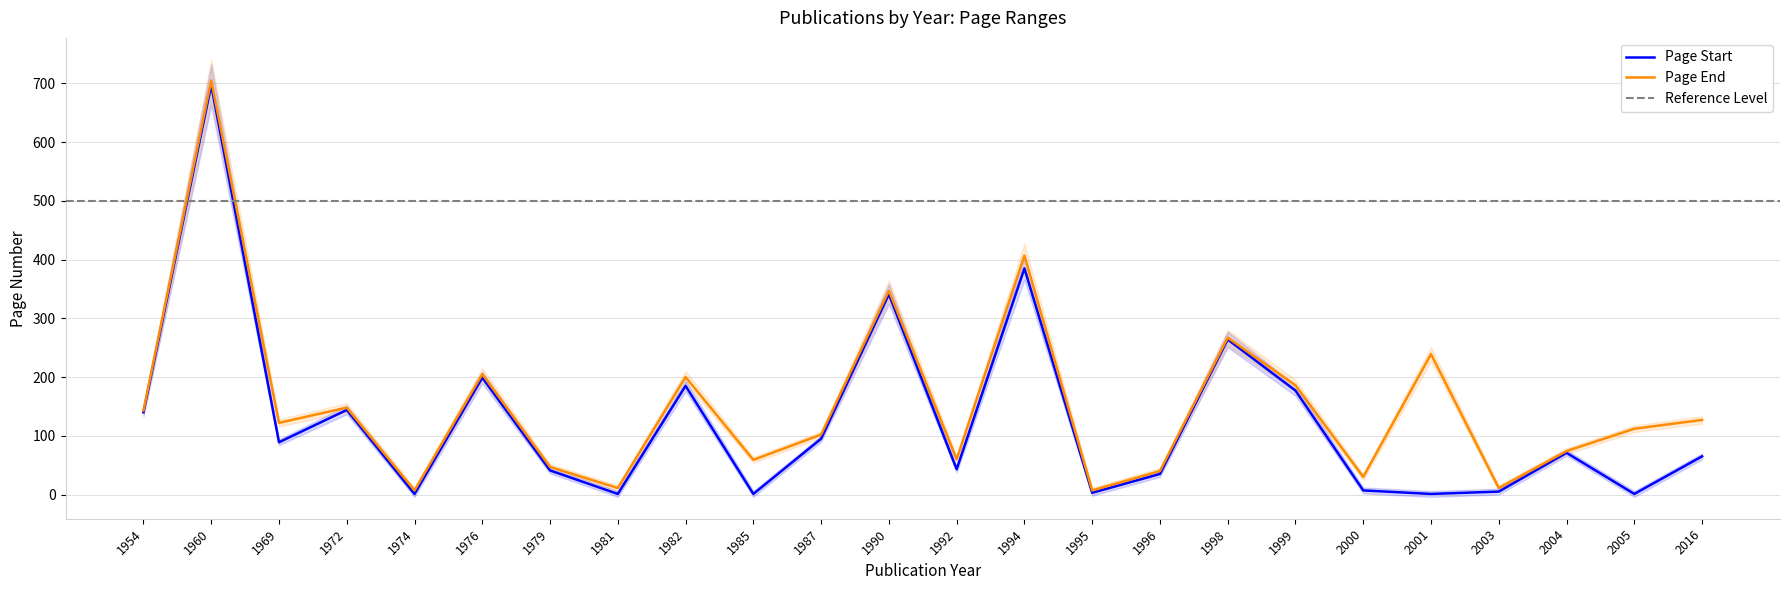

True or false: Page Start and Page End cross at least once.

False